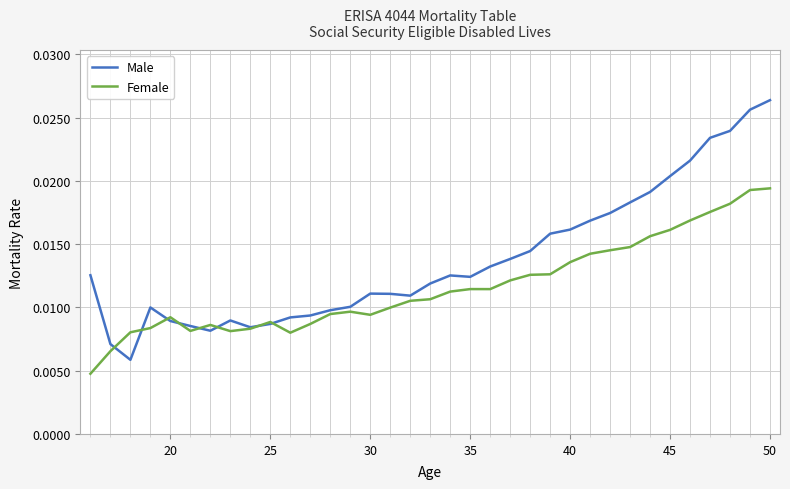

True or false: Male has more than 0 interior local peaks.

True